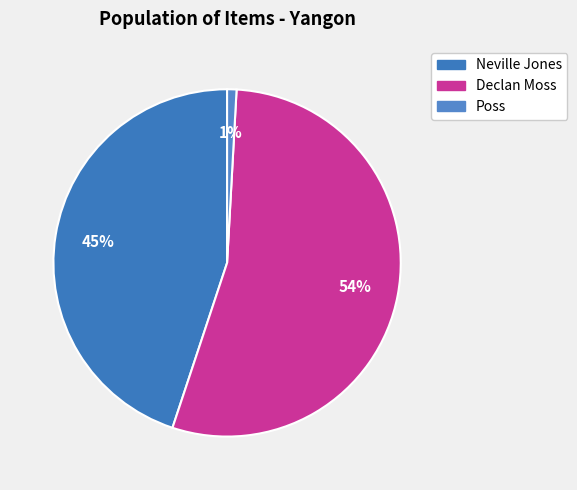

Is it true that Neville Jones is 45% of the pie?

True